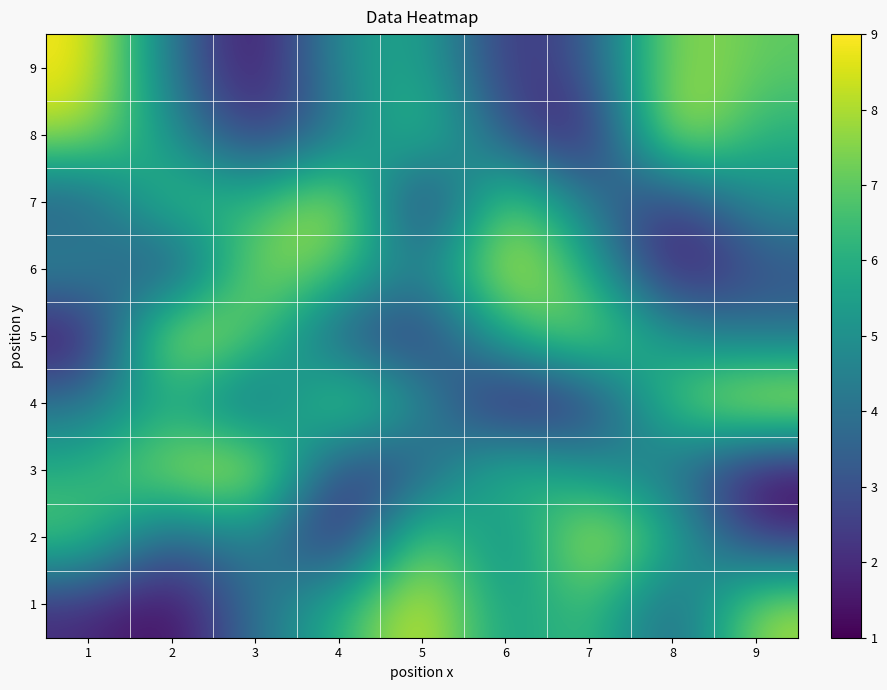

Reading left to right, transcribe all the data shown in this chart.

1: 1=2	2=1	3=4	4=6	5=9	6=5	7=7	8=3	9=8
2: 1=7	2=3	3=5	4=1	5=8	6=4	7=9	8=6	9=2
3: 1=6	2=8	3=9	4=2	5=3	6=7	7=5	8=4	9=1
4: 1=4	2=6	3=3	4=8	5=5	6=1	7=2	8=7	9=9
5: 1=1	2=9	3=7	4=3	5=2	6=6	7=8	8=5	9=4
6: 1=5	2=2	3=8	4=7	5=4	6=9	7=6	8=1	9=3
7: 1=3	2=7	3=6	4=9	5=1	6=8	7=4	8=2	9=5
8: 1=8	2=5	3=2	4=4	5=7	6=3	7=1	8=9	9=6
9: 1=9	2=4	3=1	4=5	5=6	6=2	7=3	8=8	9=7